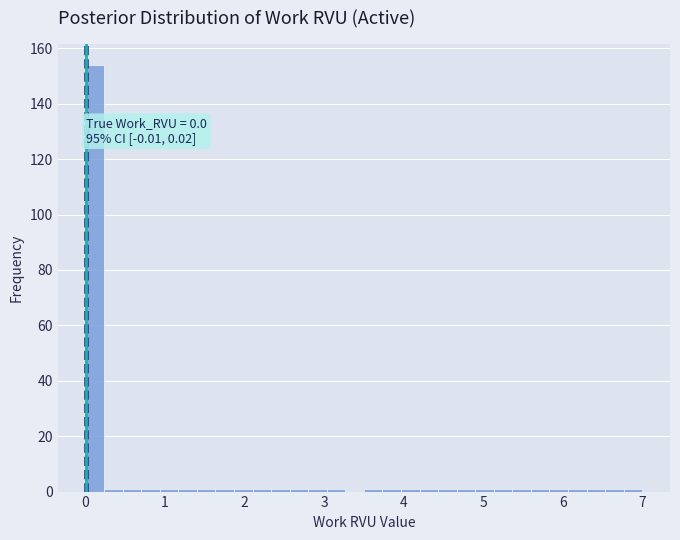

Around what value on the x-axis is the tallest bar? Give the approximate position of its centre, as read against the axis.

0.1